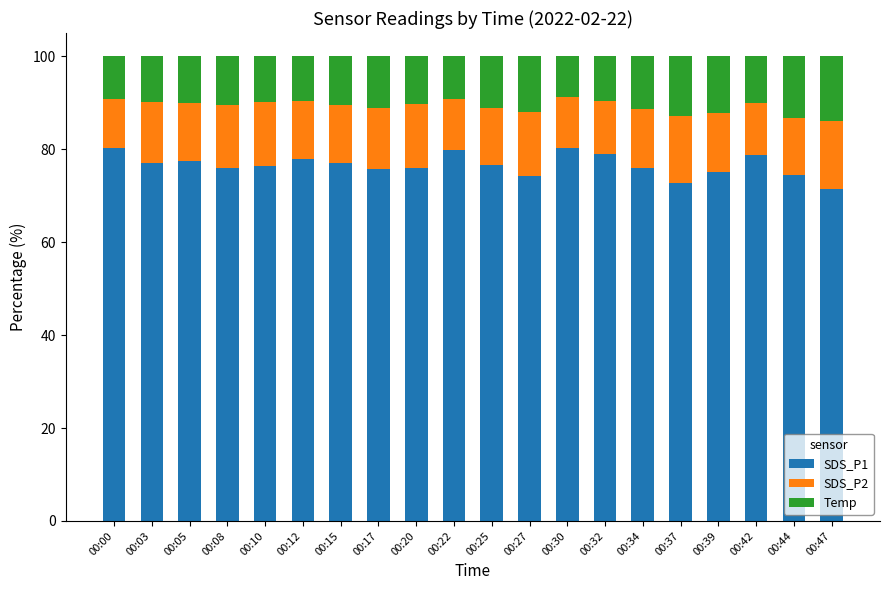

What is the total value across all series at 00:08?

100.0